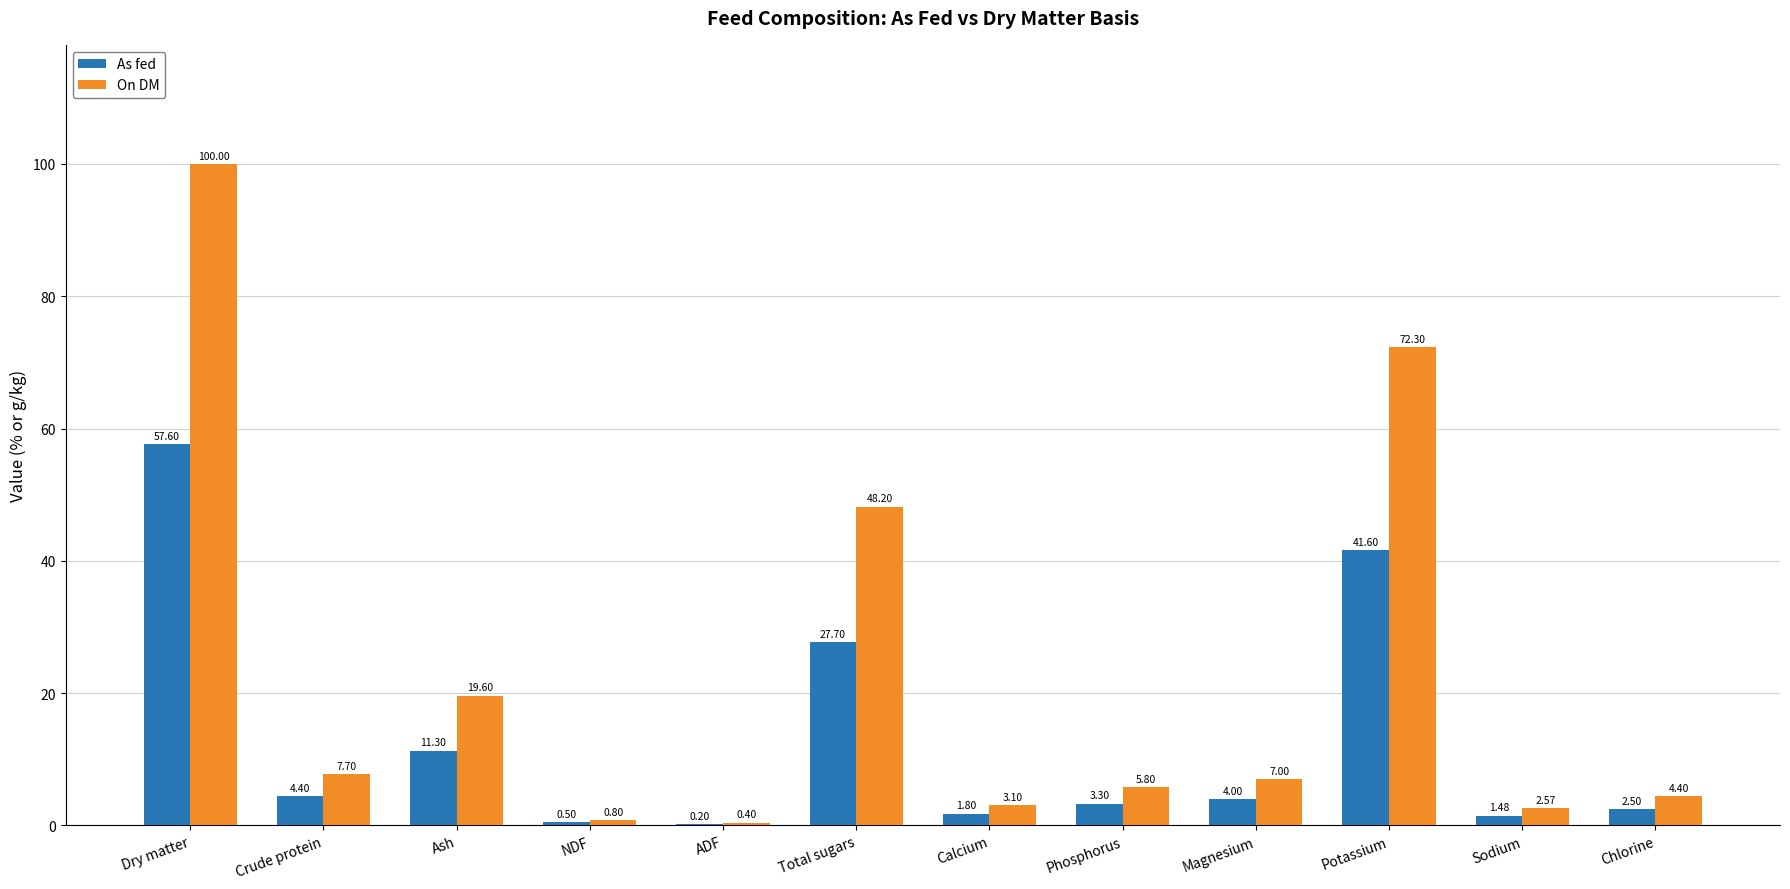

What is the sum of the On DM values at Sodium and Ash?

22.2